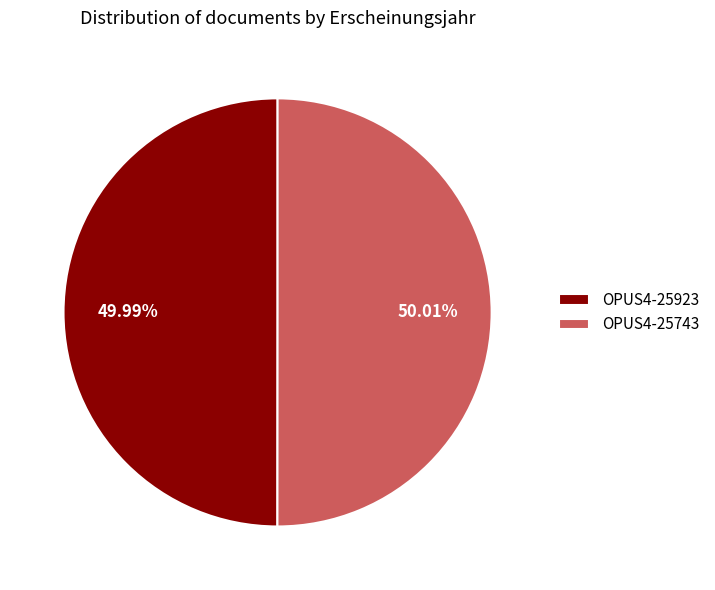

True or false: OPUS4-25743 accounts for 50% of the total.

True